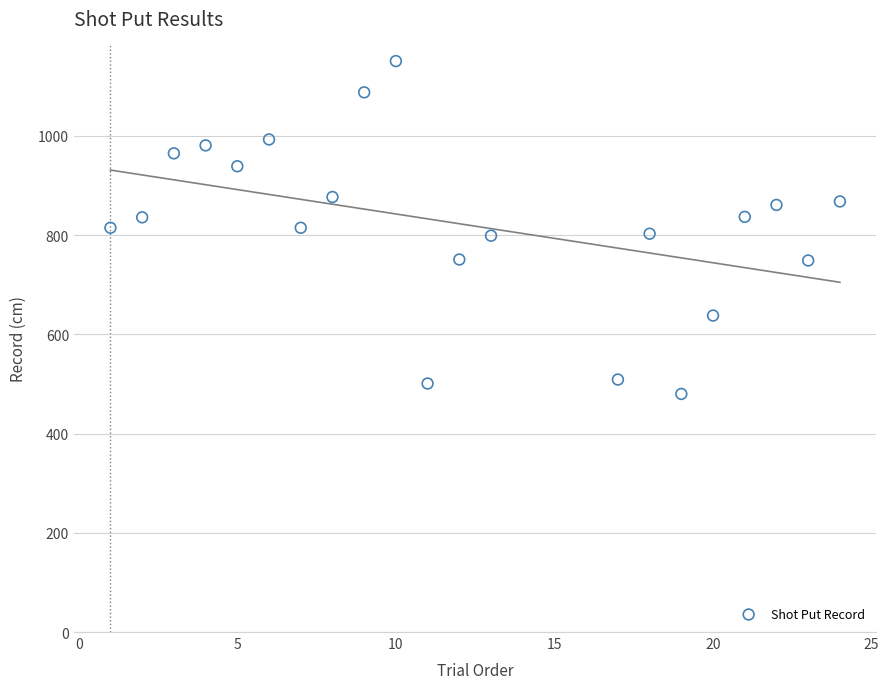

What is the range of Y values (max minus min)?

671